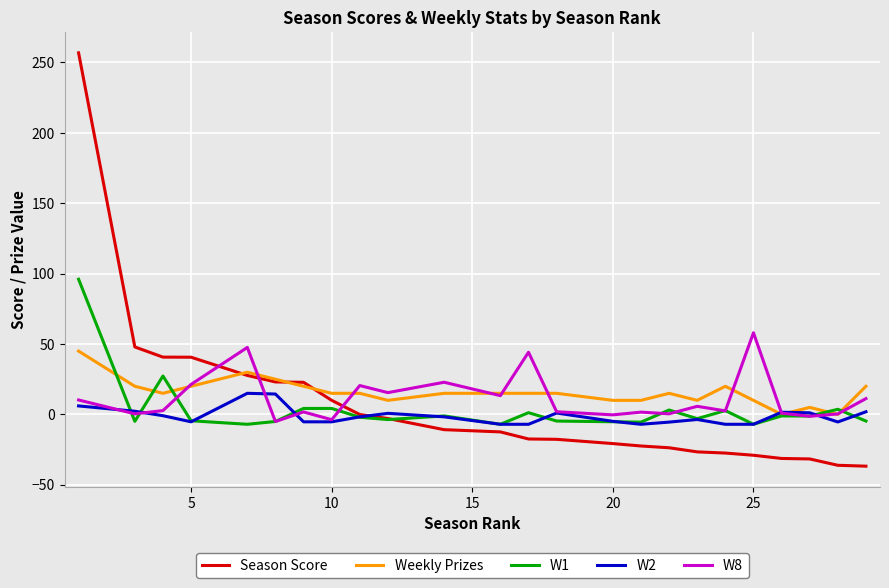

True or false: Season Score and W8 intersect in this chart.

True